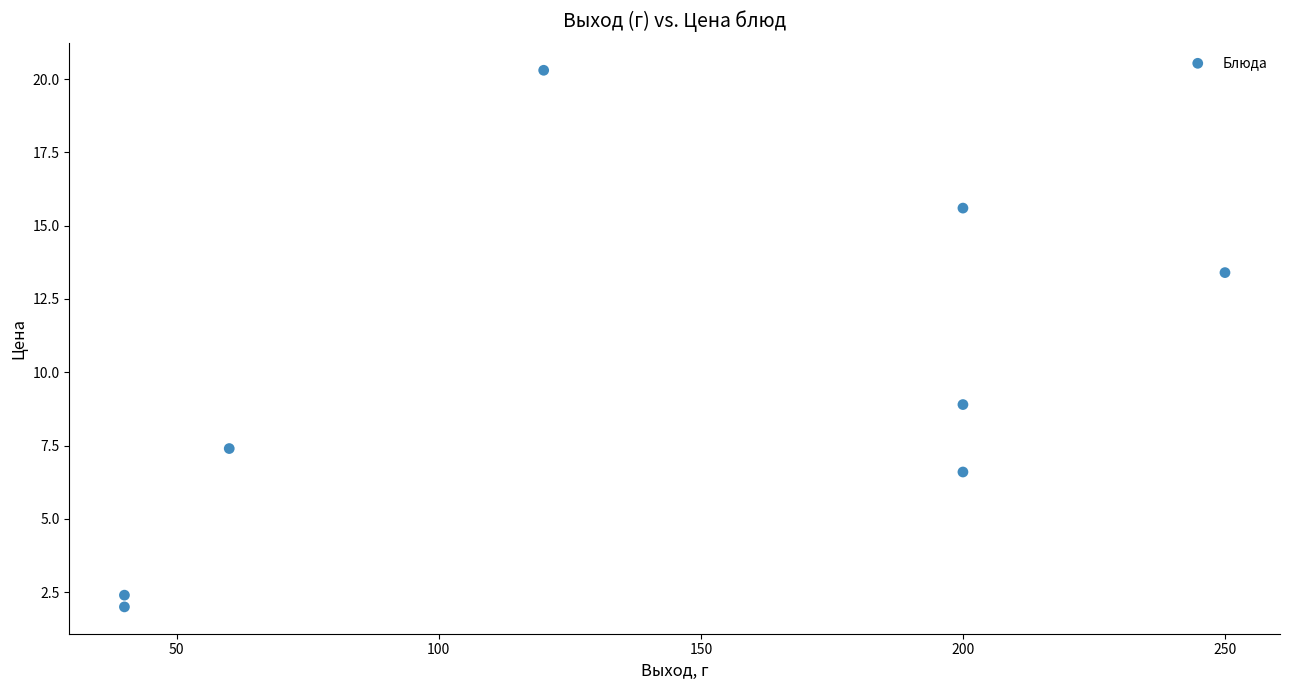

What Y value in the scatter plot is closest to 11?

8.9